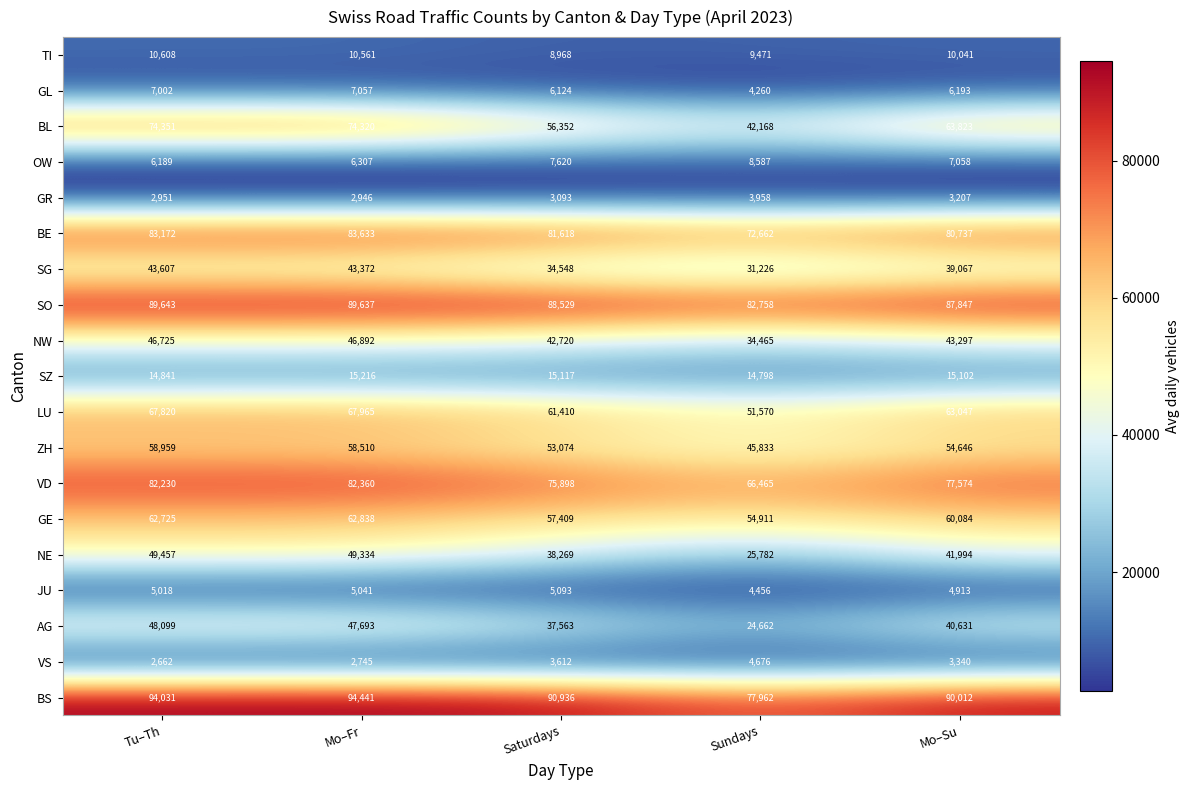

What is the difference between the maximum and minimum values in the GL series?

2797